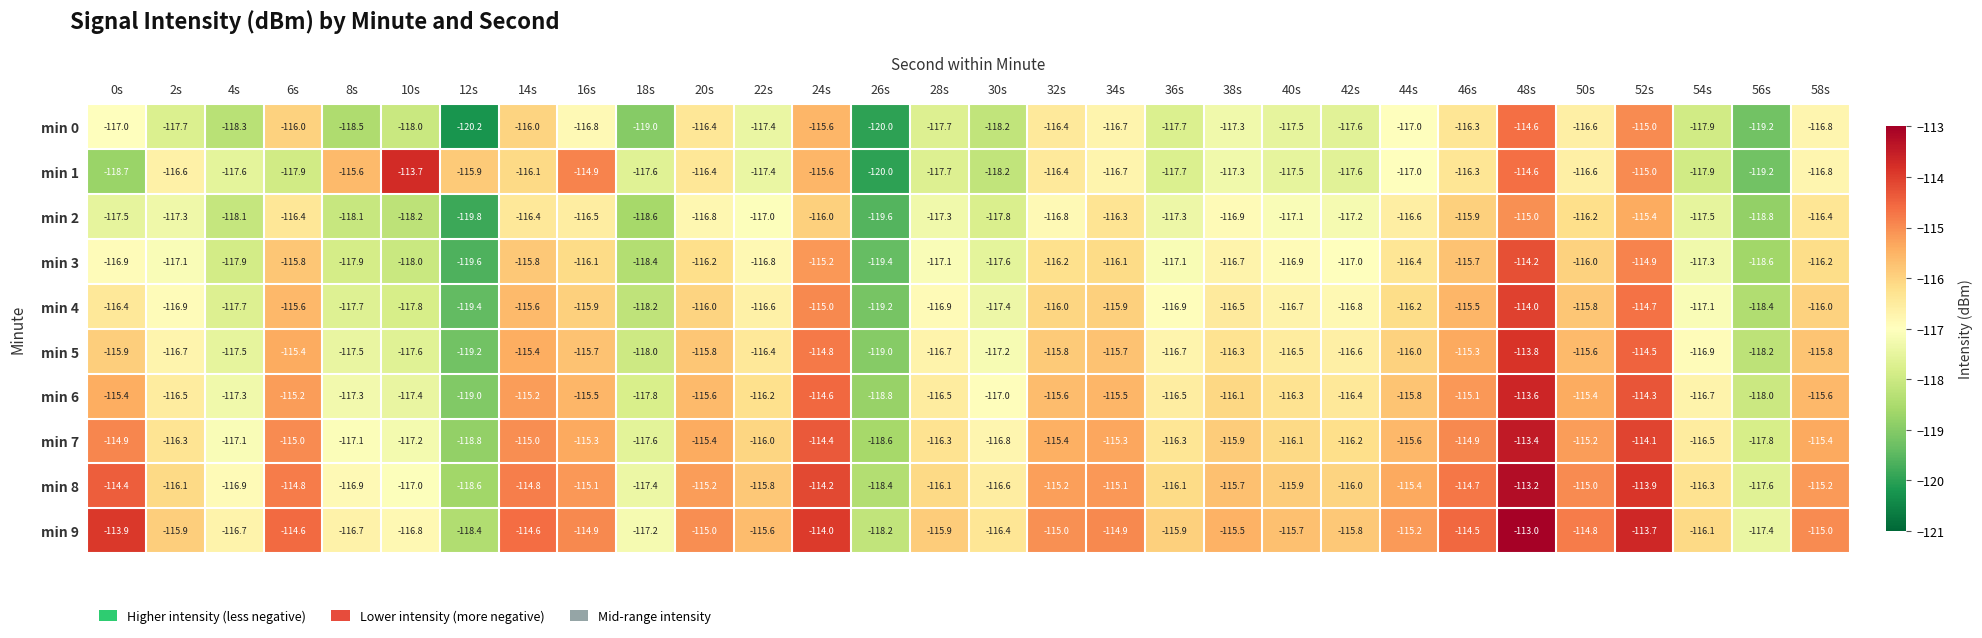

How many distinct data groups are displayed?

10